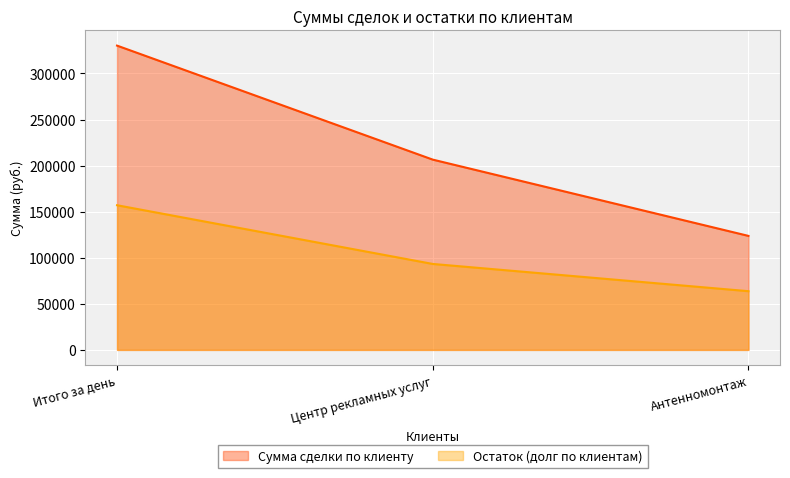

Rank the categories by Остаток (долг по клиентам) value from highest to lowest.

Итого за день, Центр рекламных услуг, Антенномонтаж